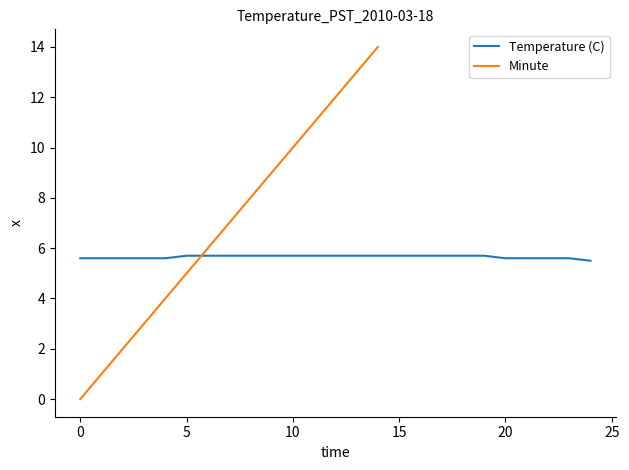

Between 5 and 13, which is larger?

5